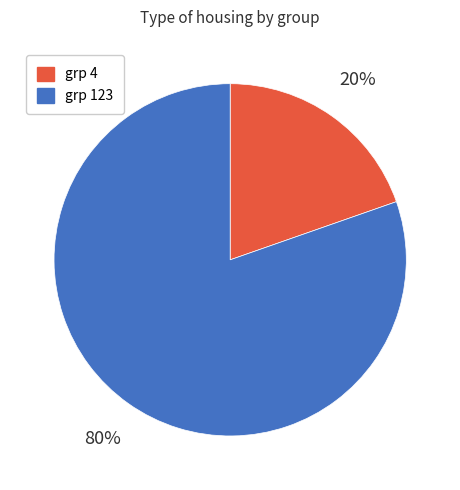

True or false: grp 4 accounts for 20% of the total.

True